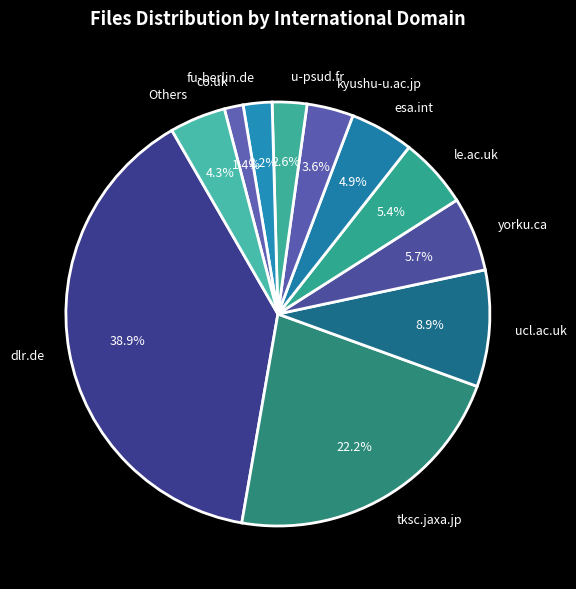

Does co.uk account for over 50% of the chart?

No